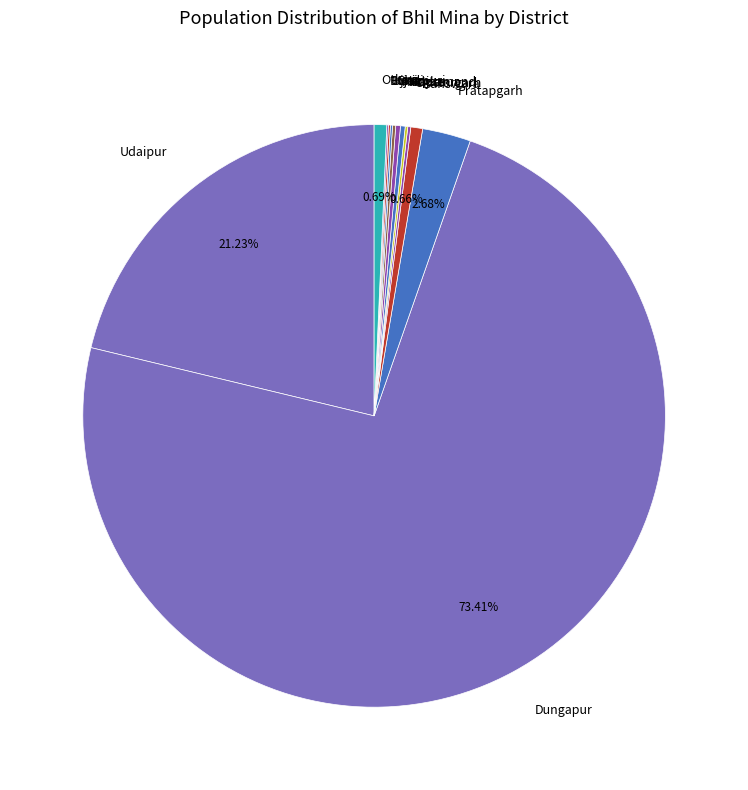

Does any single category account for the majority?

Yes